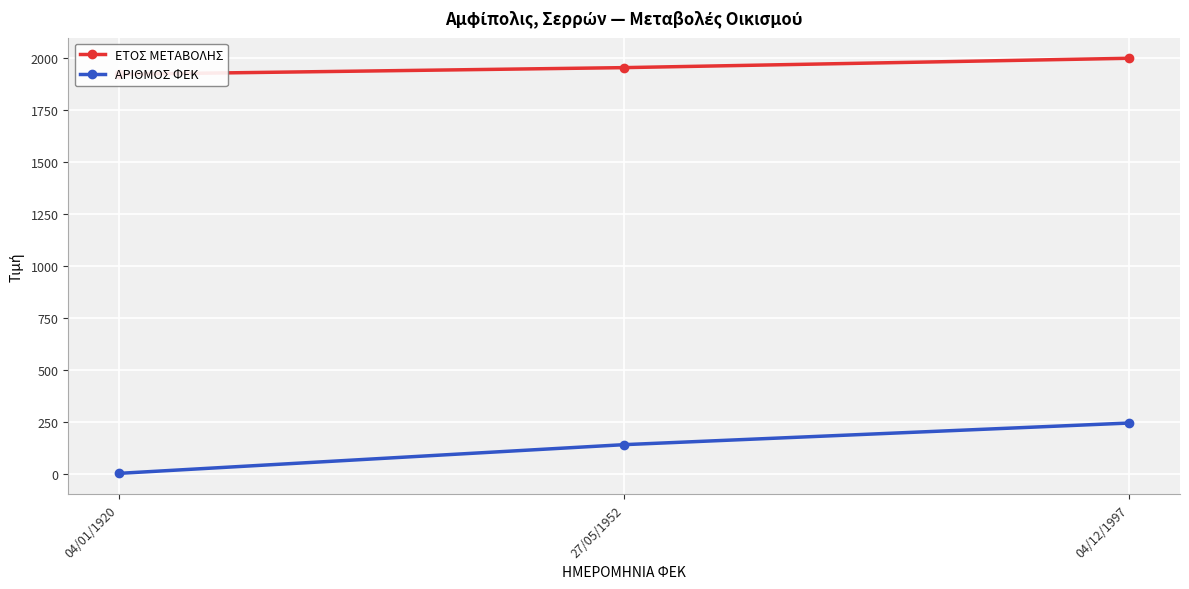

At how many categories does at least one series exceed 1765?

3